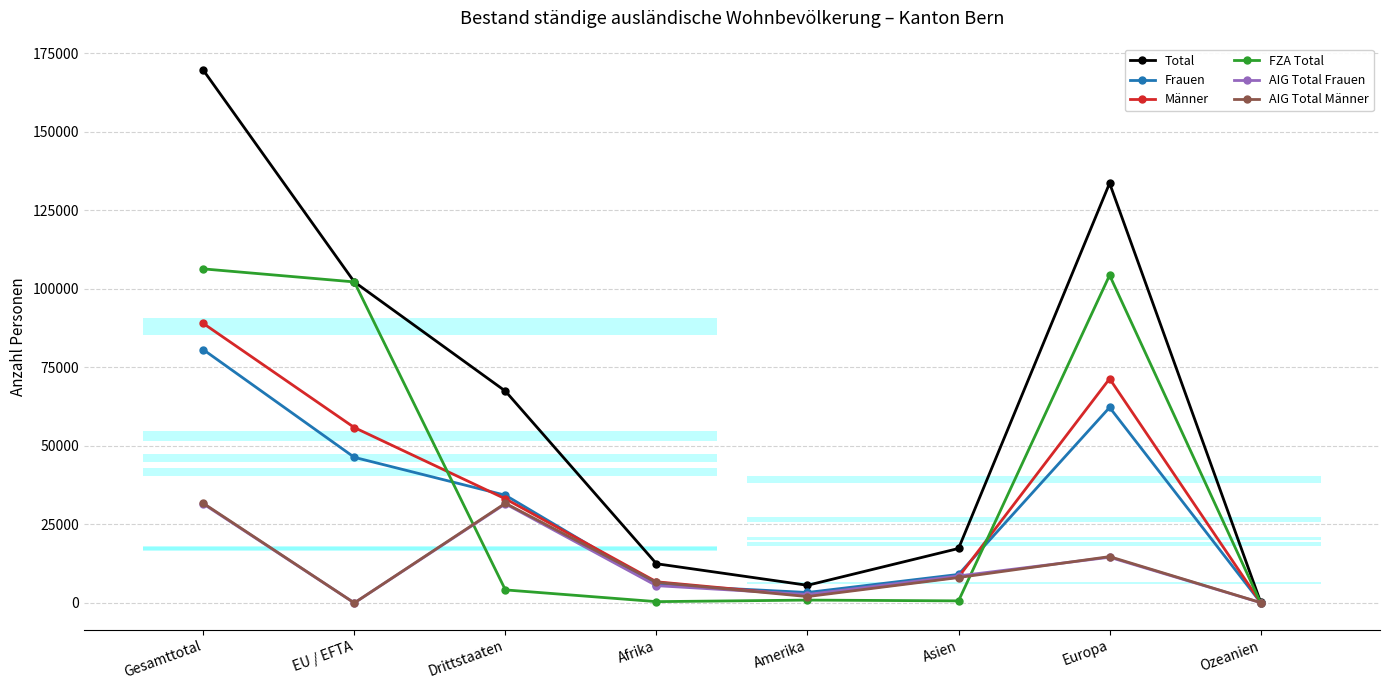

At how many categories does at least one series exceed 58614?

4